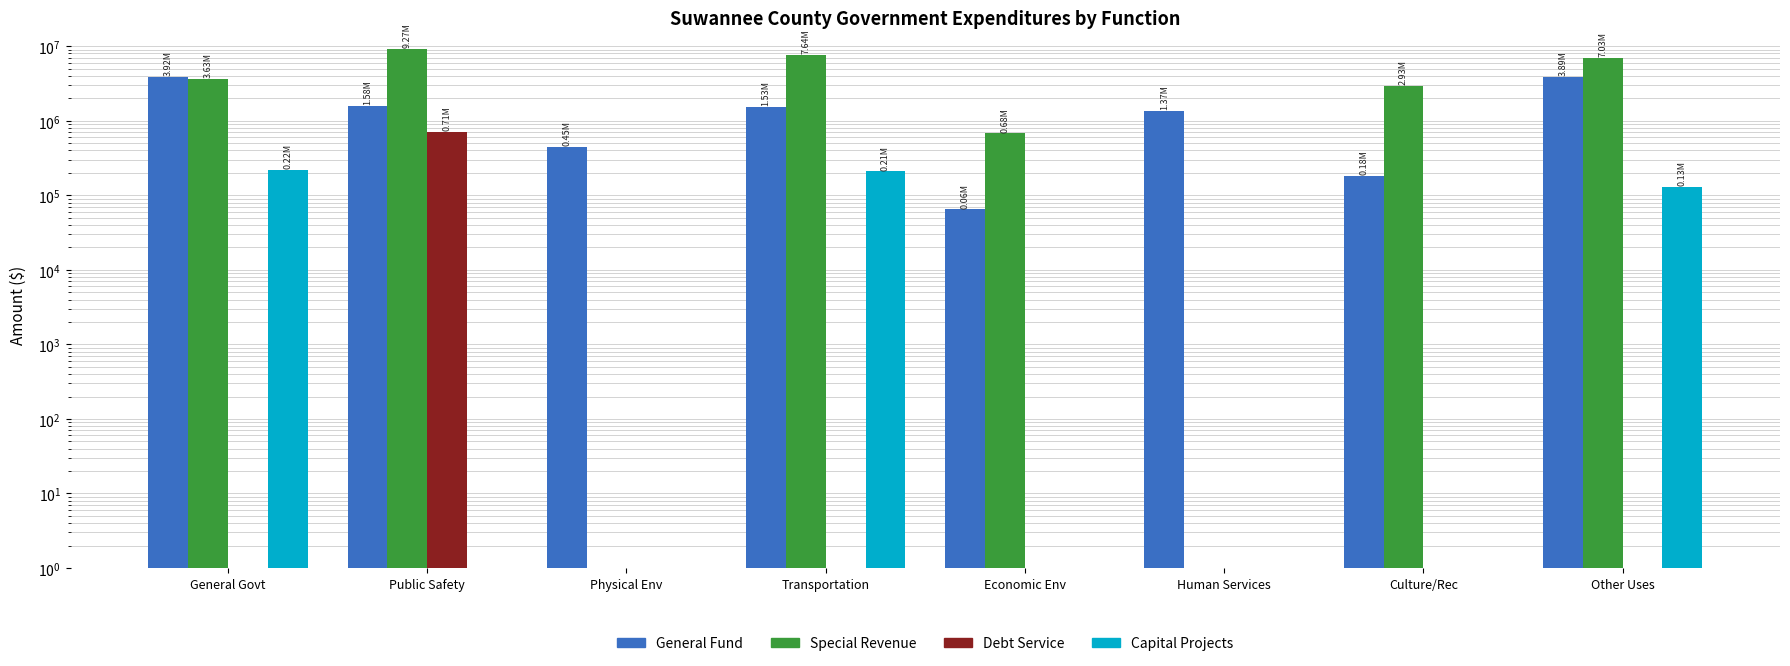

How many values in the Special Revenue series are below 3633123?

4